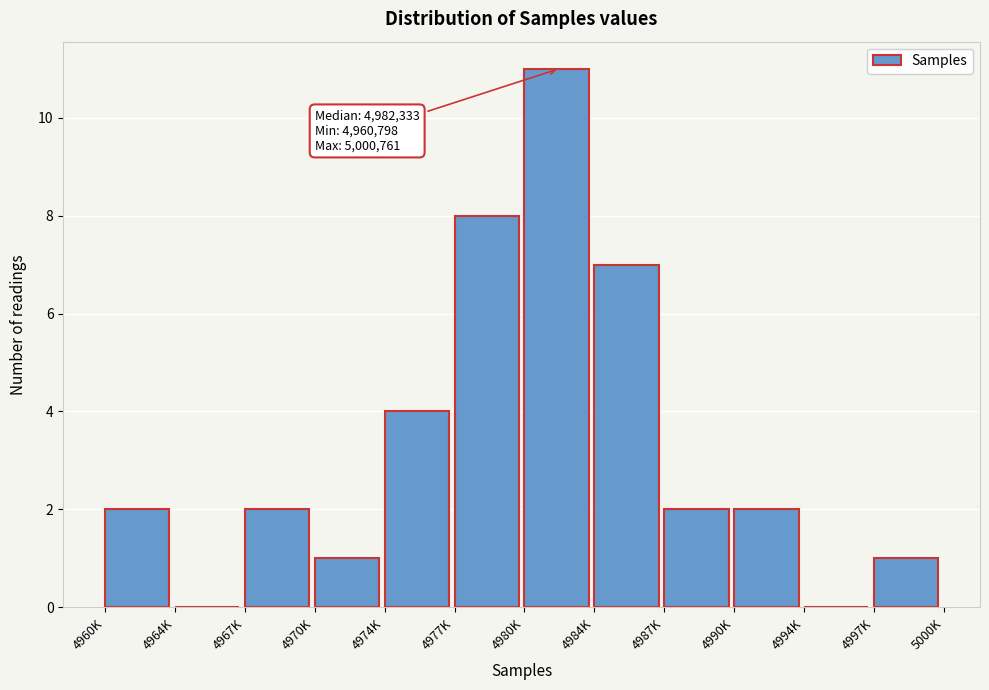

Reading right to left, what are all the values shown in this chart?

4997K=1	4994K=0	4990K=2	4987K=2	4984K=7	4980K=11	4977K=8	4974K=4	4970K=1	4967K=2	4964K=0	4960K=2